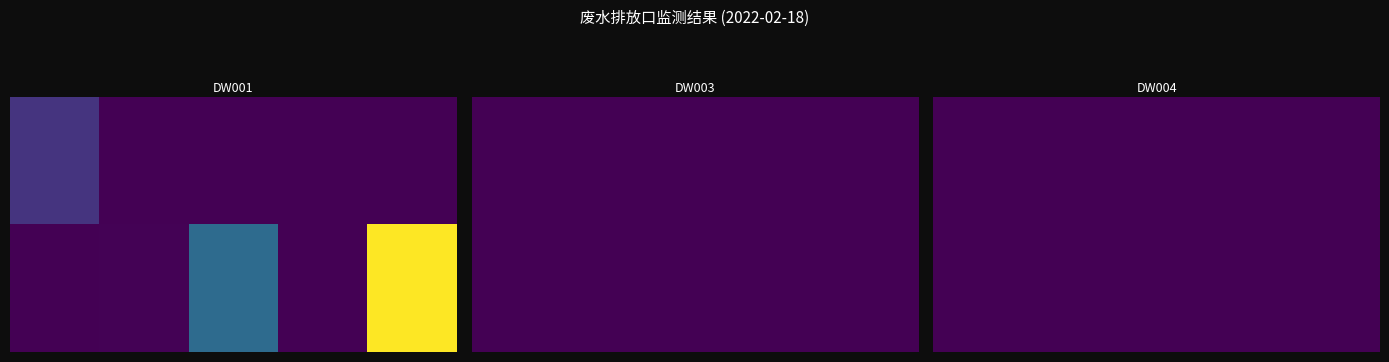

Between 3 and 0, which is larger?

3